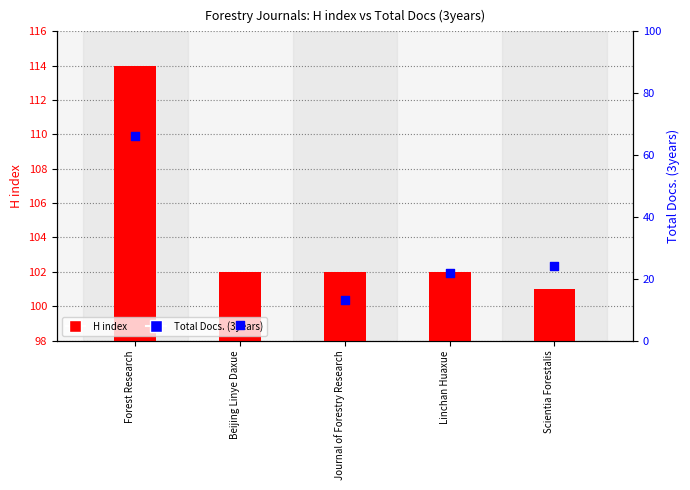

What are all the series names shown in the legend?

H index, Total Docs. (3years)